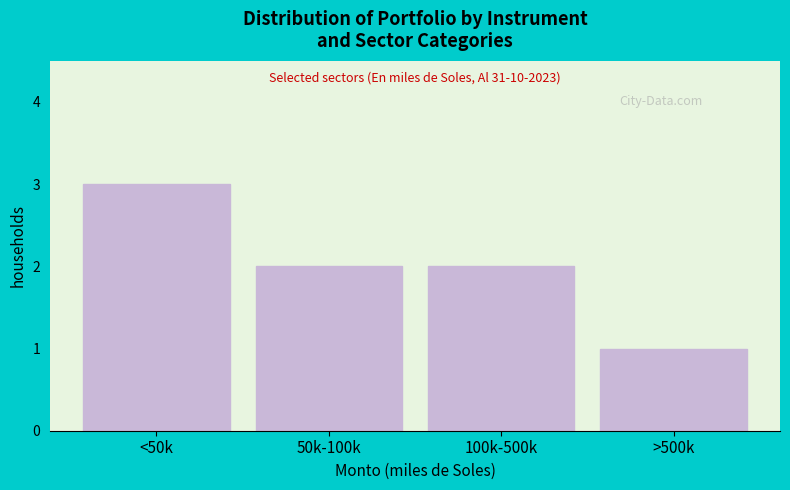

Reading left to right, extract all data points from this chart.

3	2	2	1